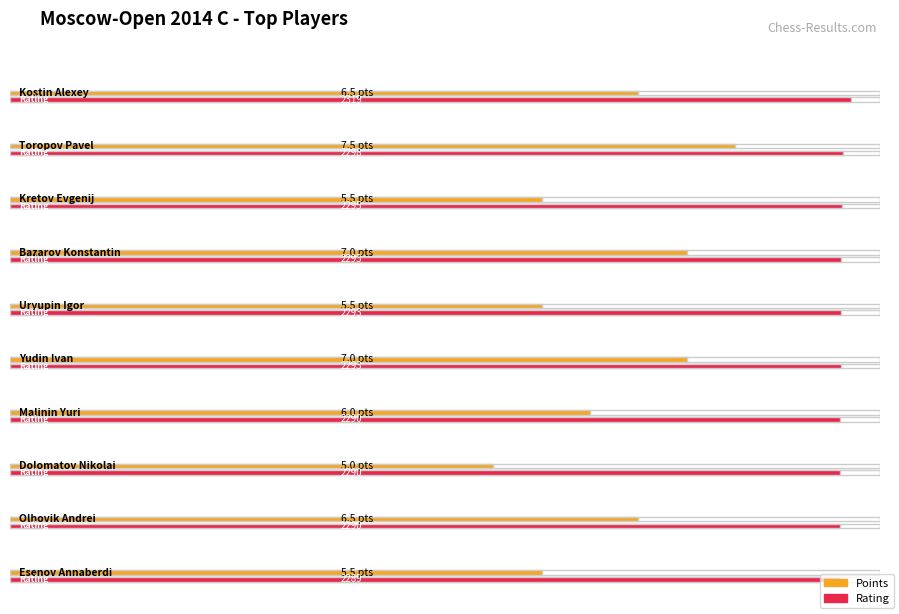

Reading left to right, transcribe all the data shown in this chart.

Points: Kostin Alexey=6.5	Toropov Pavel=7.5	Kretov Evgenij=5.5	Bazarov Konstantin=7.0	Uryupin Igor=5.5	Yudin Ivan=7.0	Malinin Yuri=6.0	Dolomatov Nikolai=5.0	Olhovik Andrei=6.5	Esenov Annaberdi=5.5
Rating: Kostin Alexey=2319.0	Toropov Pavel=2298.0	Kretov Evgenij=2295.0	Bazarov Konstantin=2293.0	Uryupin Igor=2293.0	Yudin Ivan=2293.0	Malinin Yuri=2290.0	Dolomatov Nikolai=2290.0	Olhovik Andrei=2290.0	Esenov Annaberdi=2289.0